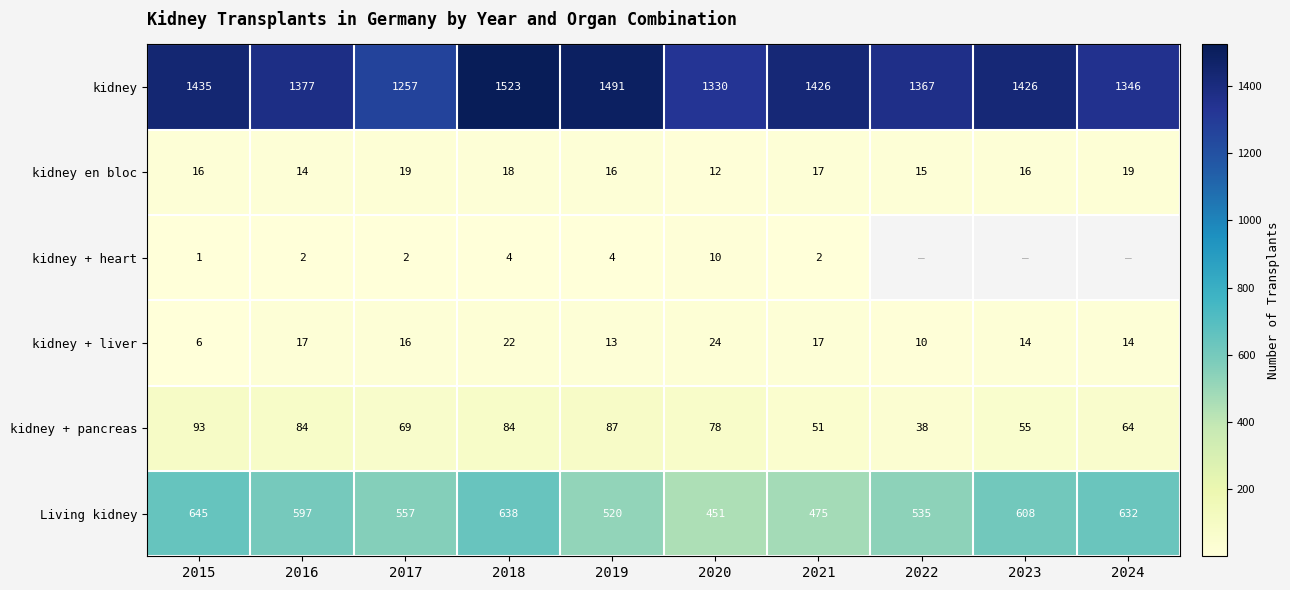

Rank the series at 2020 from highest to lowest value.

kidney, Living kidney, kidney + pancreas, kidney + liver, kidney en bloc, kidney + heart